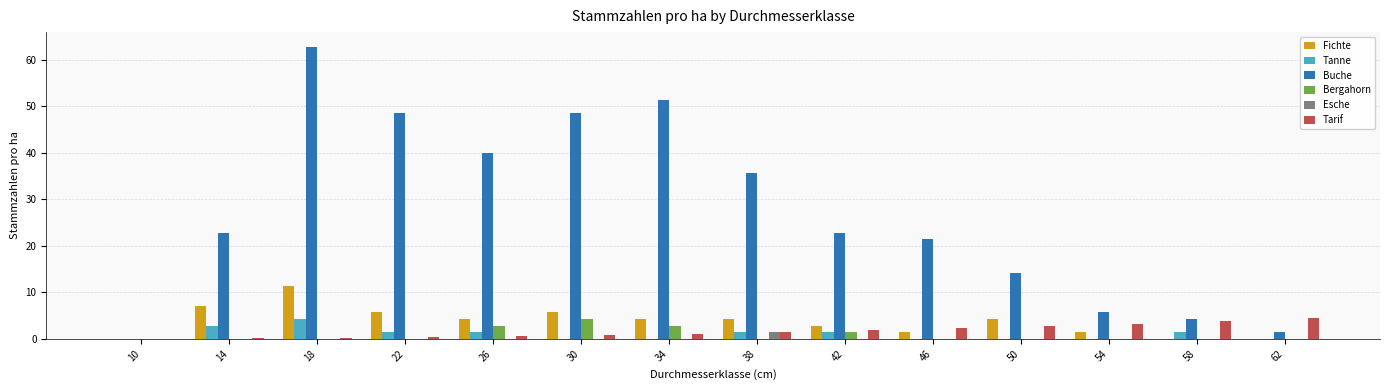

At which category is the sum across all series the highest?

18